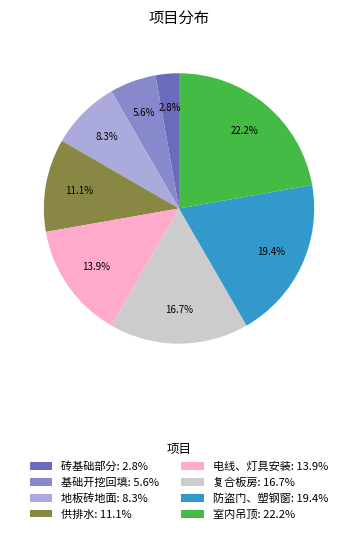

The 砖基础部分 slice represents 17% of the pie. True or false?

False